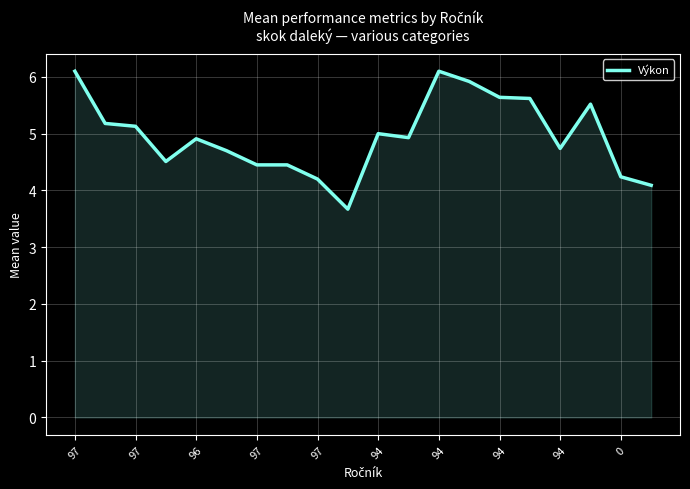

What is the maximum value shown in the chart?

6.1